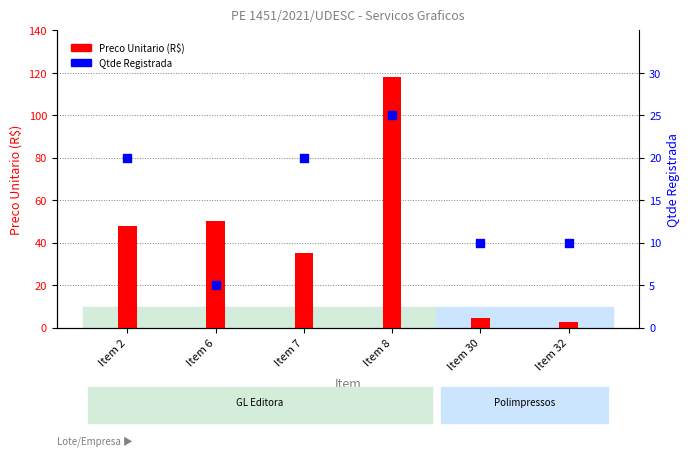

At which category is the sum across all series the highest?

Item 8